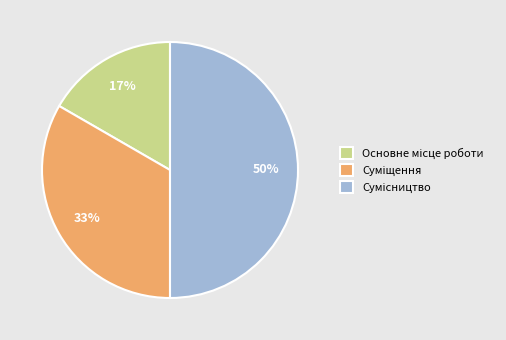

To the nearest percent, what is the average slice percentage?

33%